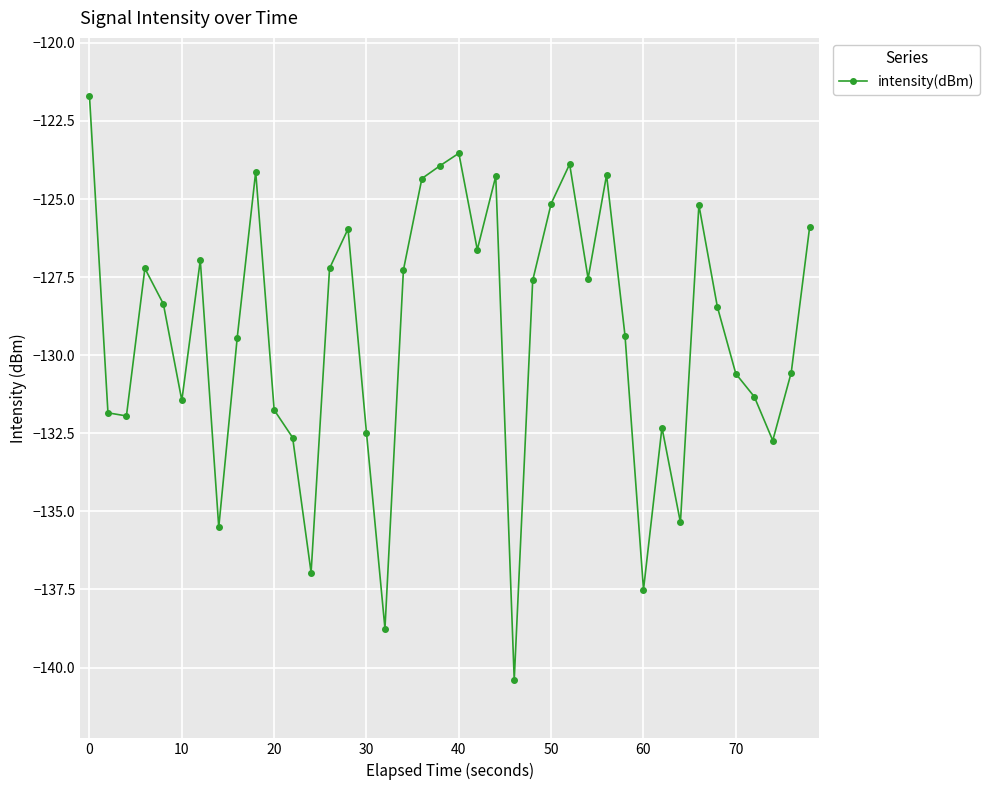

Does the chart have visible grid lines?

Yes